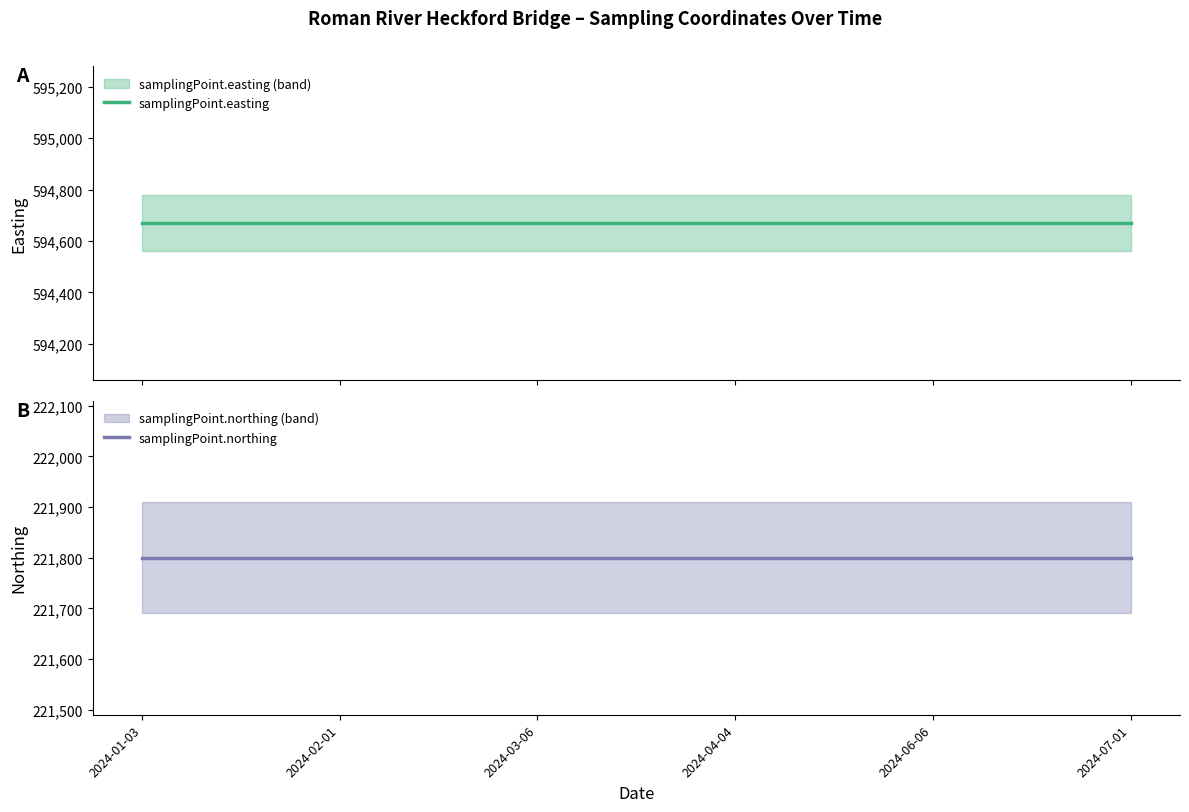

What is the smallest value displayed?

221800